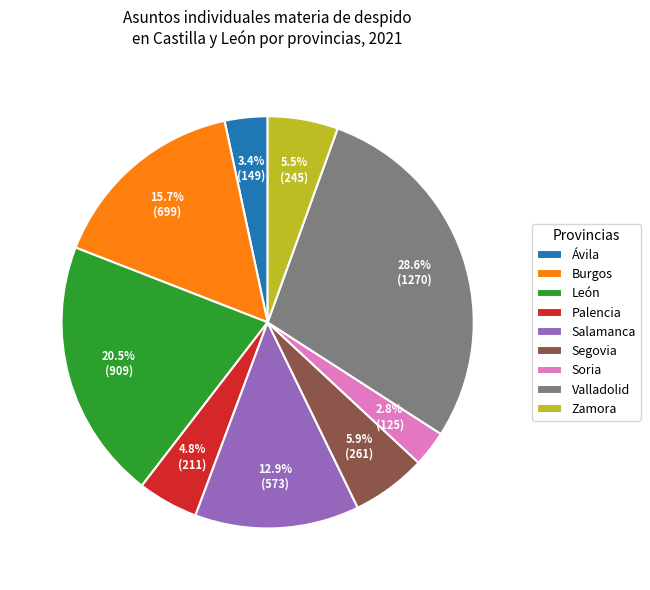

Does Palencia account for over 50% of the chart?

No